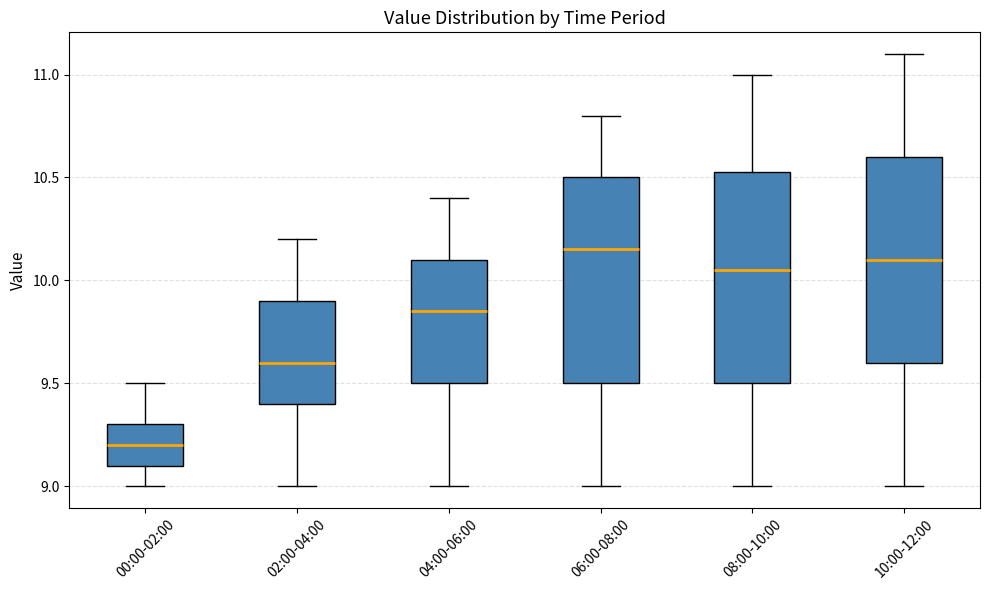

Reading left to right, transcribe this box plot: for each box, give where its median line is, the range the box spans, and where its two whiskers end, as read against the y-axis. The values are not printed on the chart, so give them approximately, as read against the axis.

00:00-02:00: median 9.20, box 9.10 to 9.30, whiskers 9.00 to 9.50
02:00-04:00: median 9.60, box 9.40 to 9.90, whiskers 9.00 to 10.20
04:00-06:00: median 9.85, box 9.50 to 10.10, whiskers 9.00 to 10.40
06:00-08:00: median 10.15, box 9.50 to 10.50, whiskers 9.00 to 10.80
08:00-10:00: median 10.05, box 9.50 to 10.55, whiskers 9.00 to 11.00
10:00-12:00: median 10.10, box 9.60 to 10.60, whiskers 9.00 to 11.10